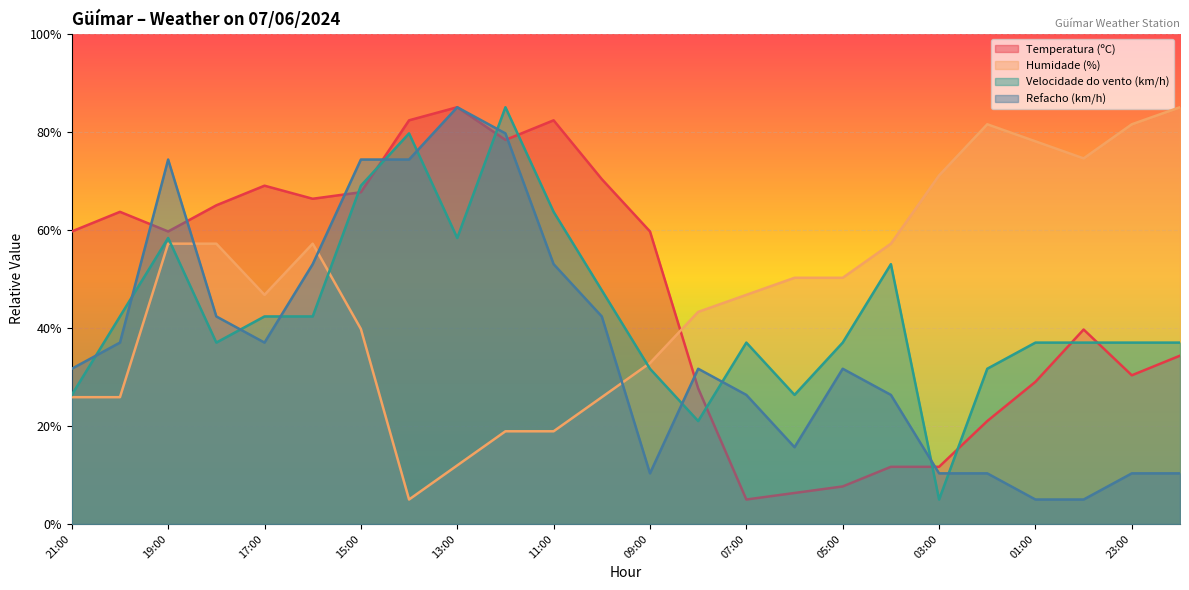

Which category has the lowest value across all series?

07:00